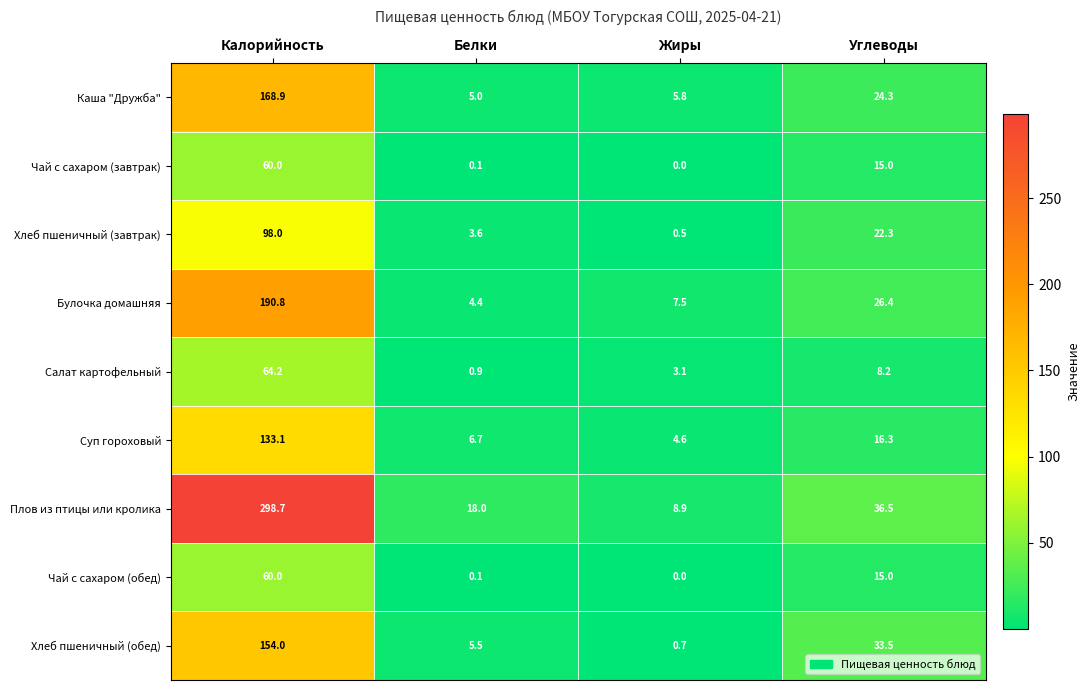

What is the lowest value of the Салат картофельный series?

0.9